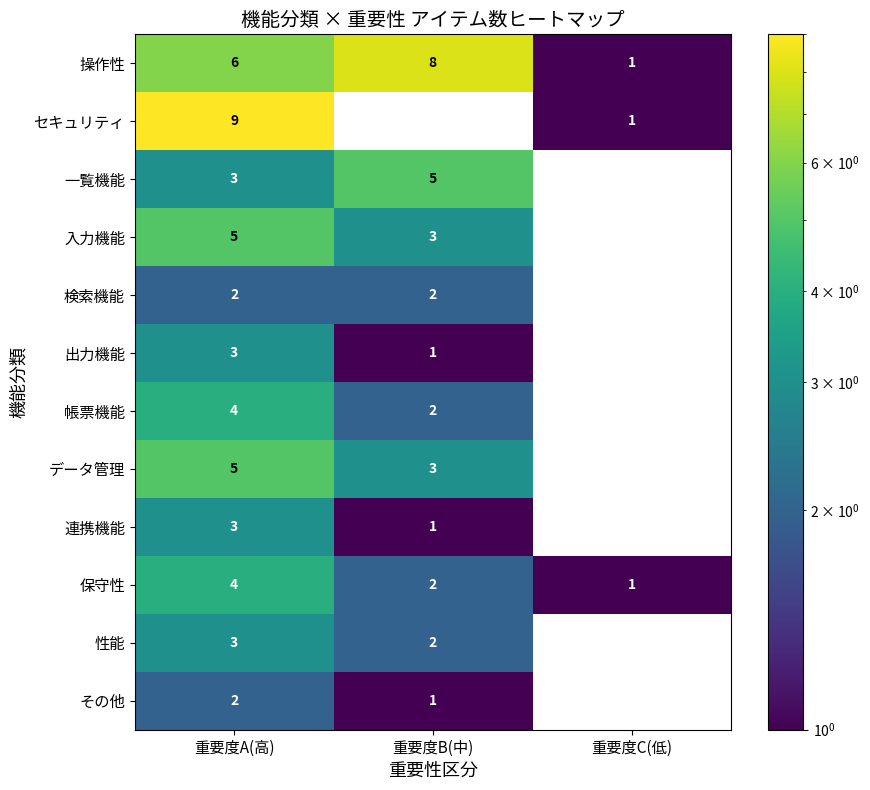

Where is 操作性 nearest to the value 4?

重要度A(高)